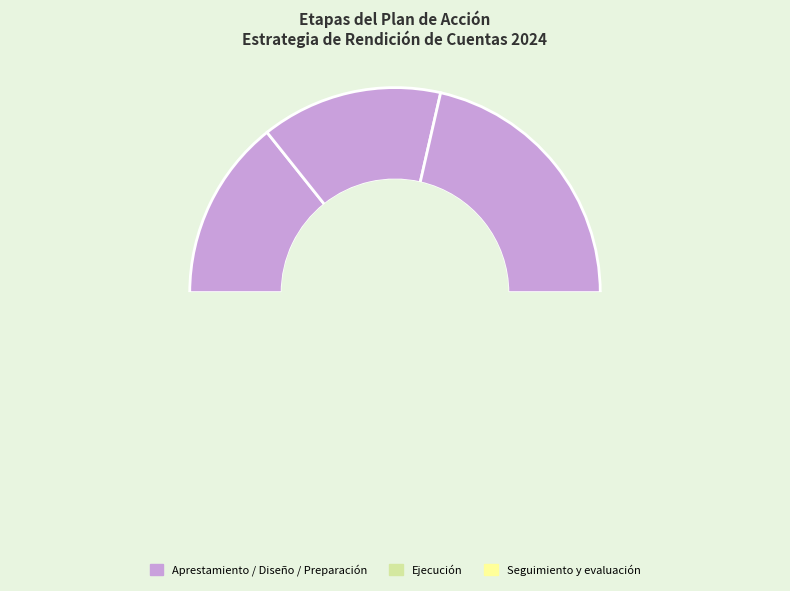

Which category has the biggest portion of the pie?

Ejecución